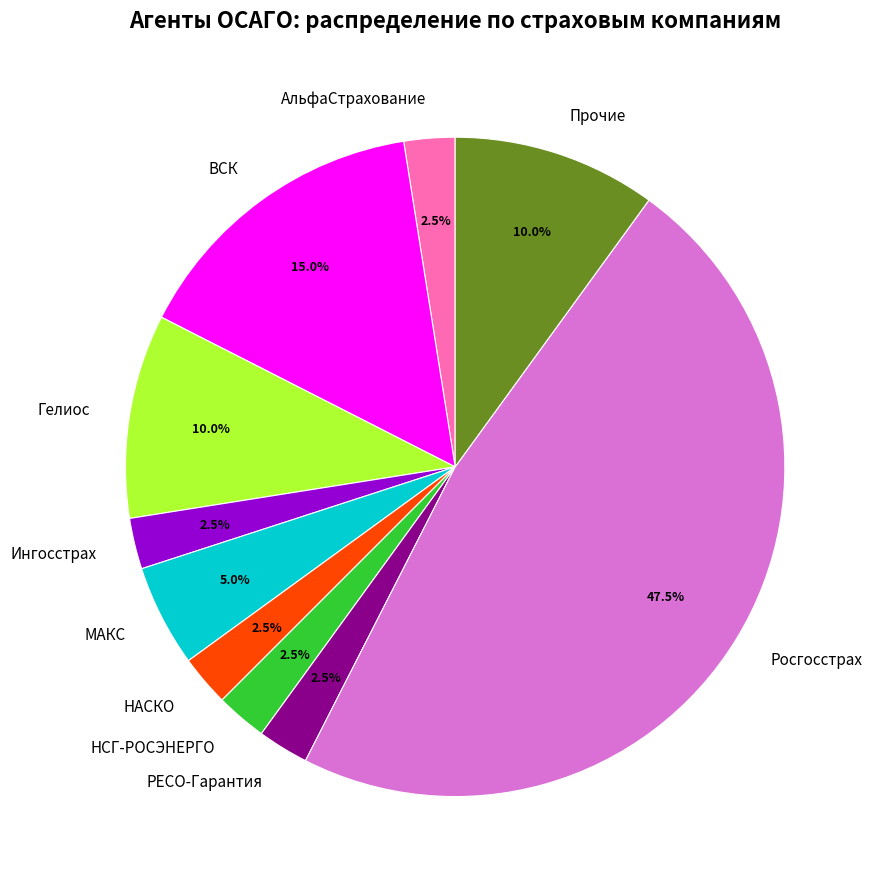

What is the ratio of the value at ВСК to the value at МАКС?

3.0